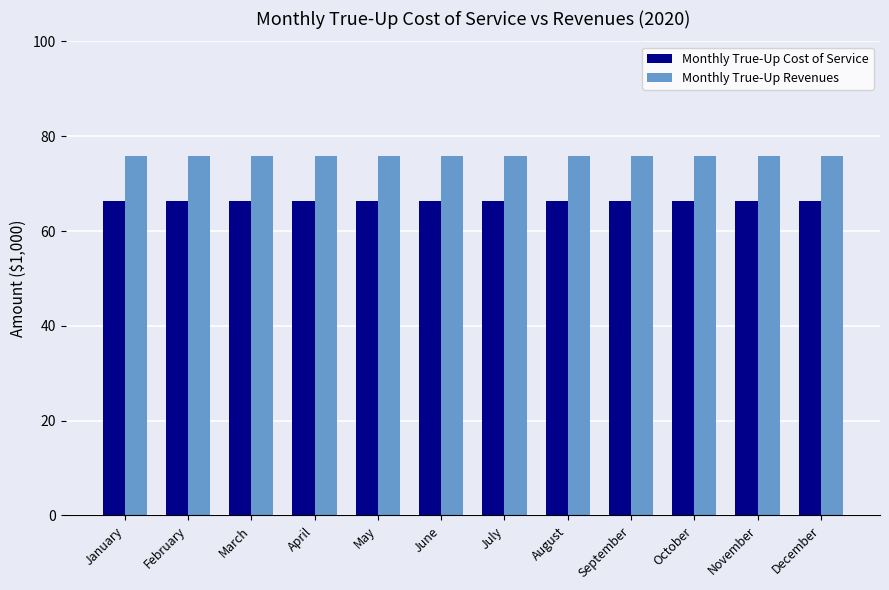

What is the smallest value displayed?

66.4